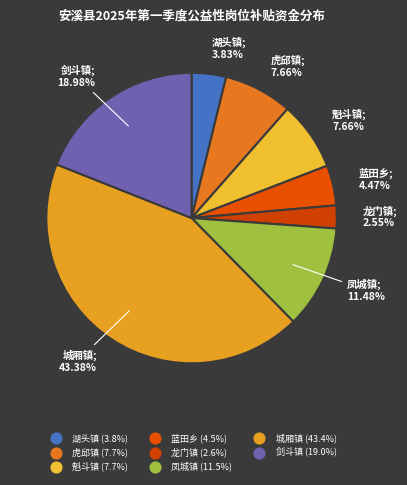

How many slices are in this pie chart?

8